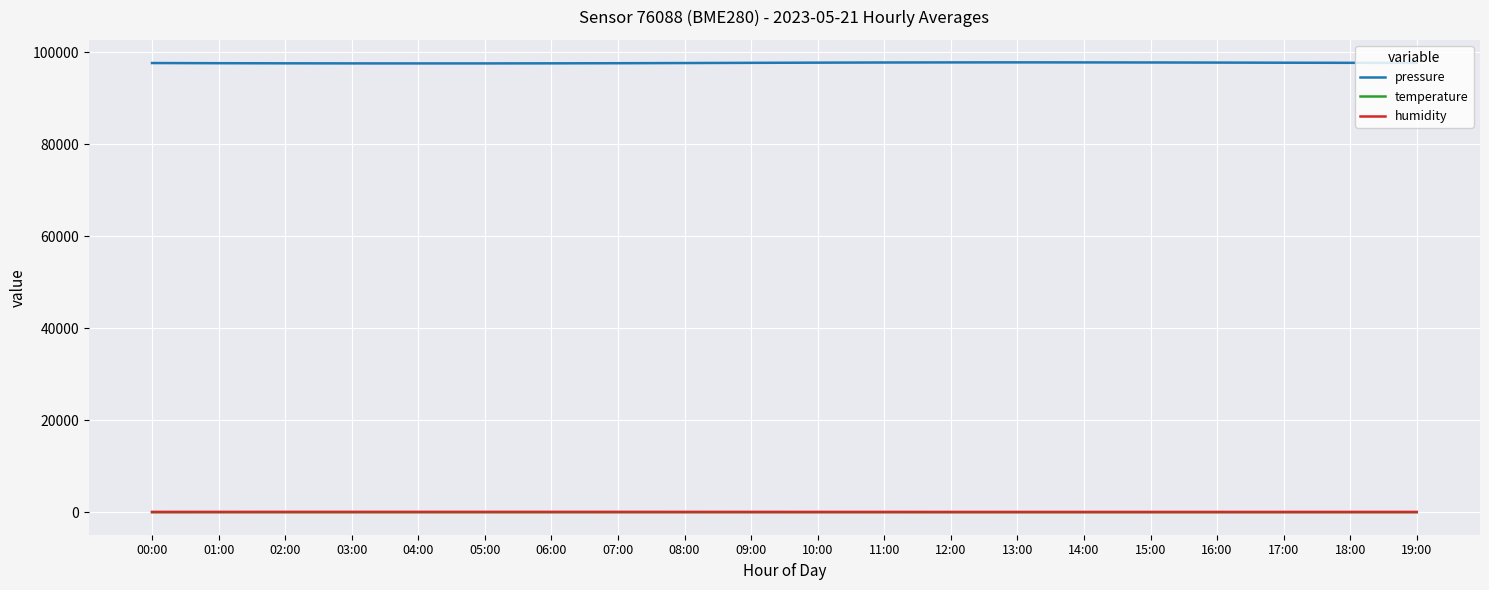

What is the sum of all pressure values?

1952817.3